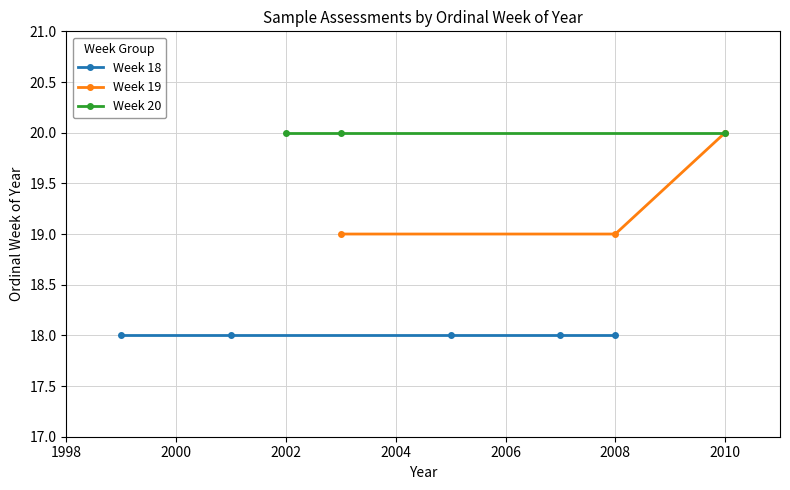

What is the change in value from 2010 to 2001?

-2